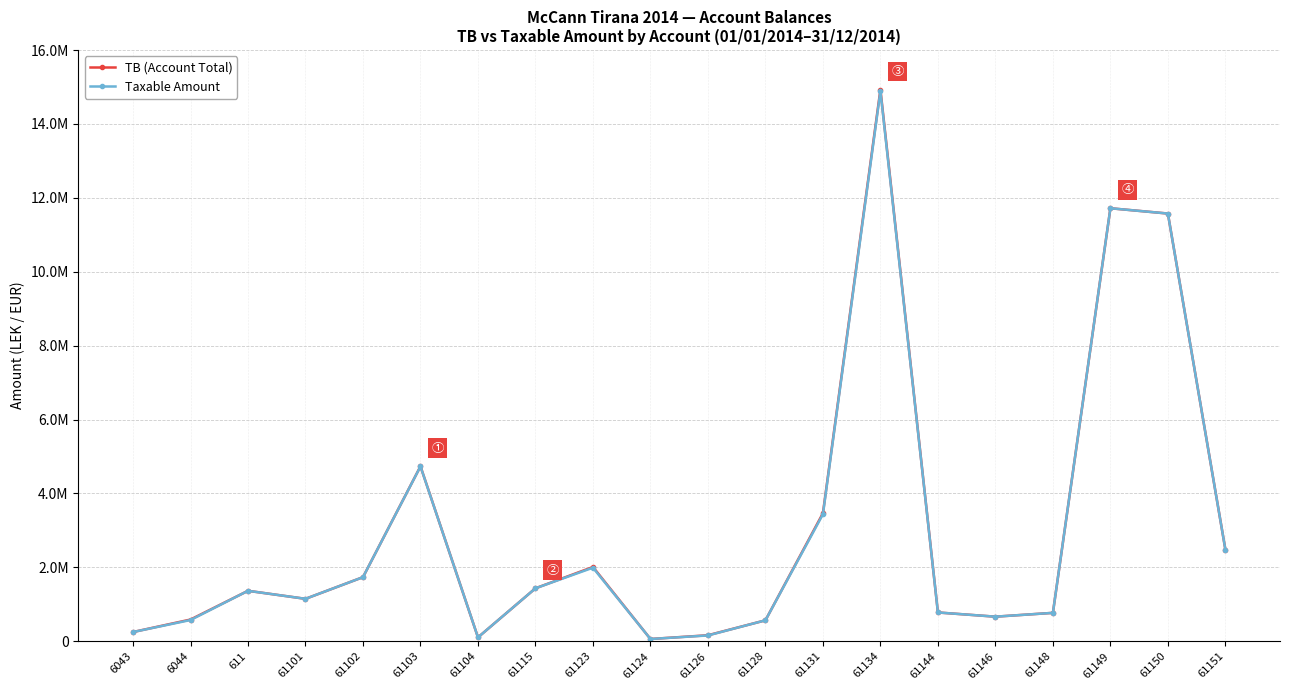

Does the chart have visible grid lines?

Yes